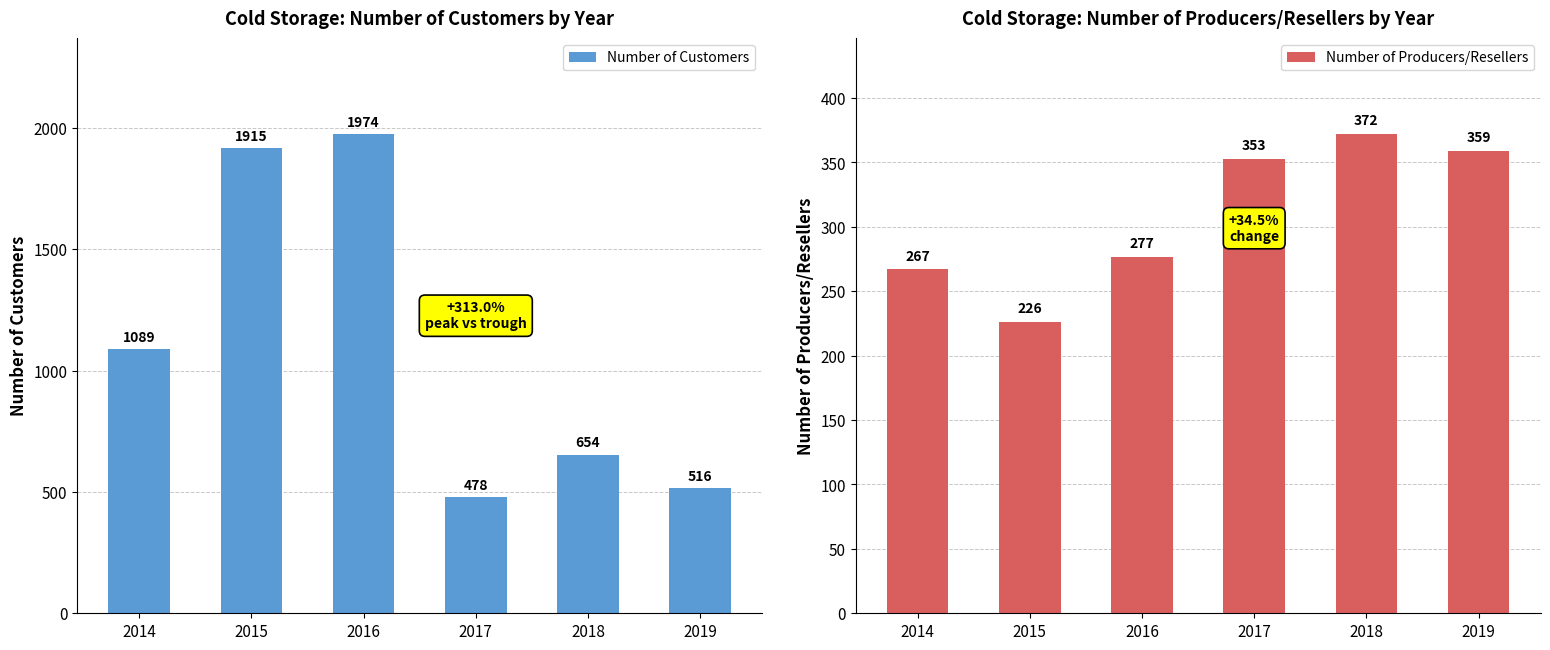

Reading left to right, what are all the values shown in this chart?

Number of Customers: 1089	1915	1974	478	654	516
Number of Producers/Resellers: 267	226	277	353	372	359